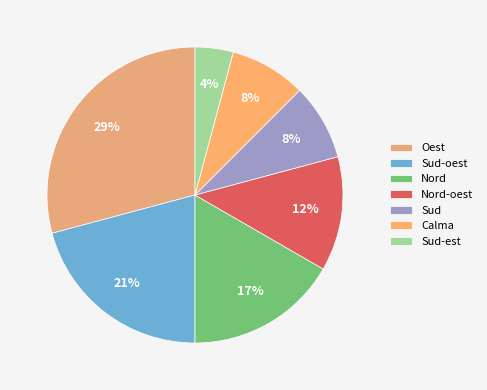

Count the number of slices in the pie.

7